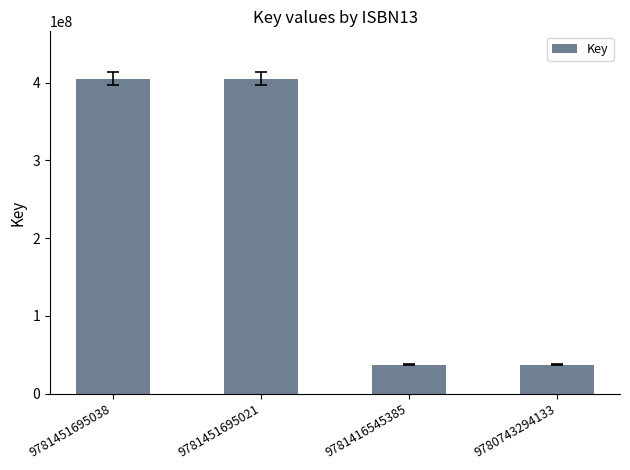

Reading left to right, list all the values displayed in this chart.

405317500	405317500	37119958	37119958